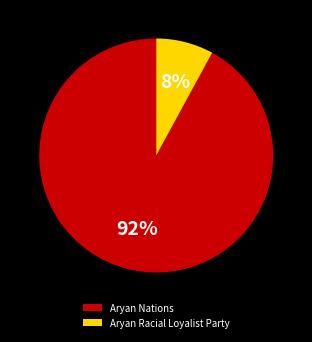

The Aryan Nations slice represents 92% of the pie. True or false?

True